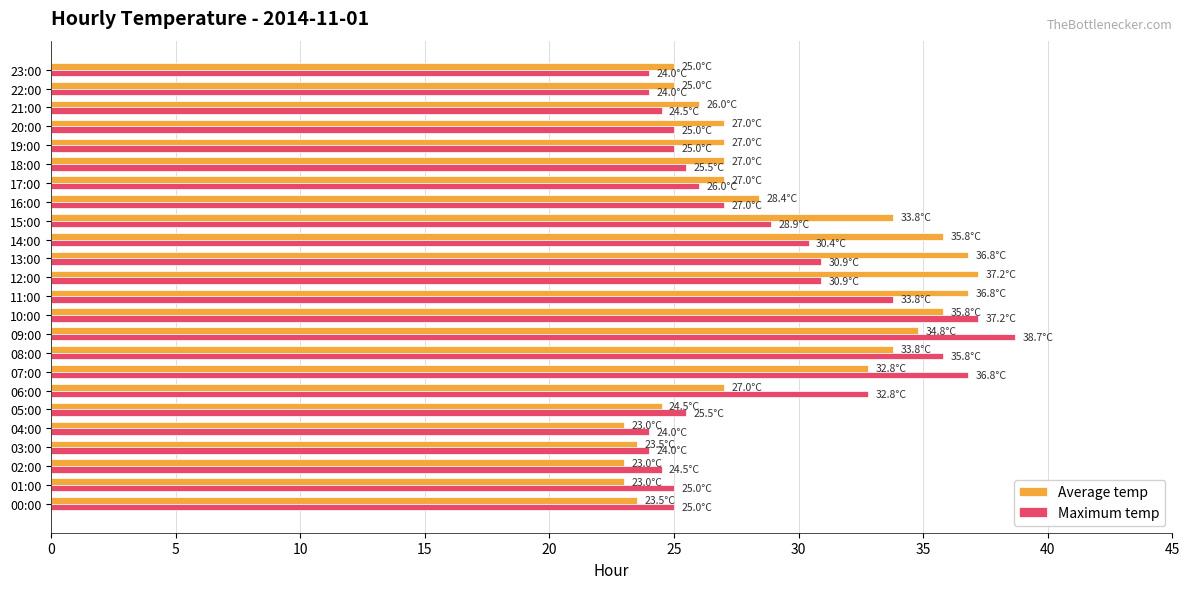

What is the total value across all series at 12:00?

68.1